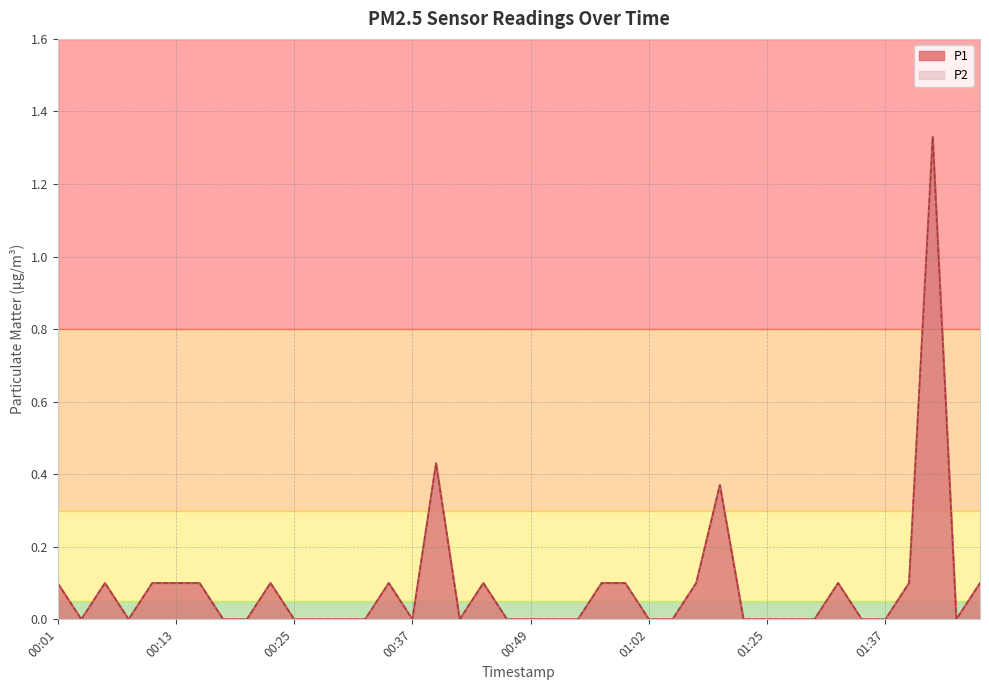

What are all the series names shown in the legend?

P1, P2